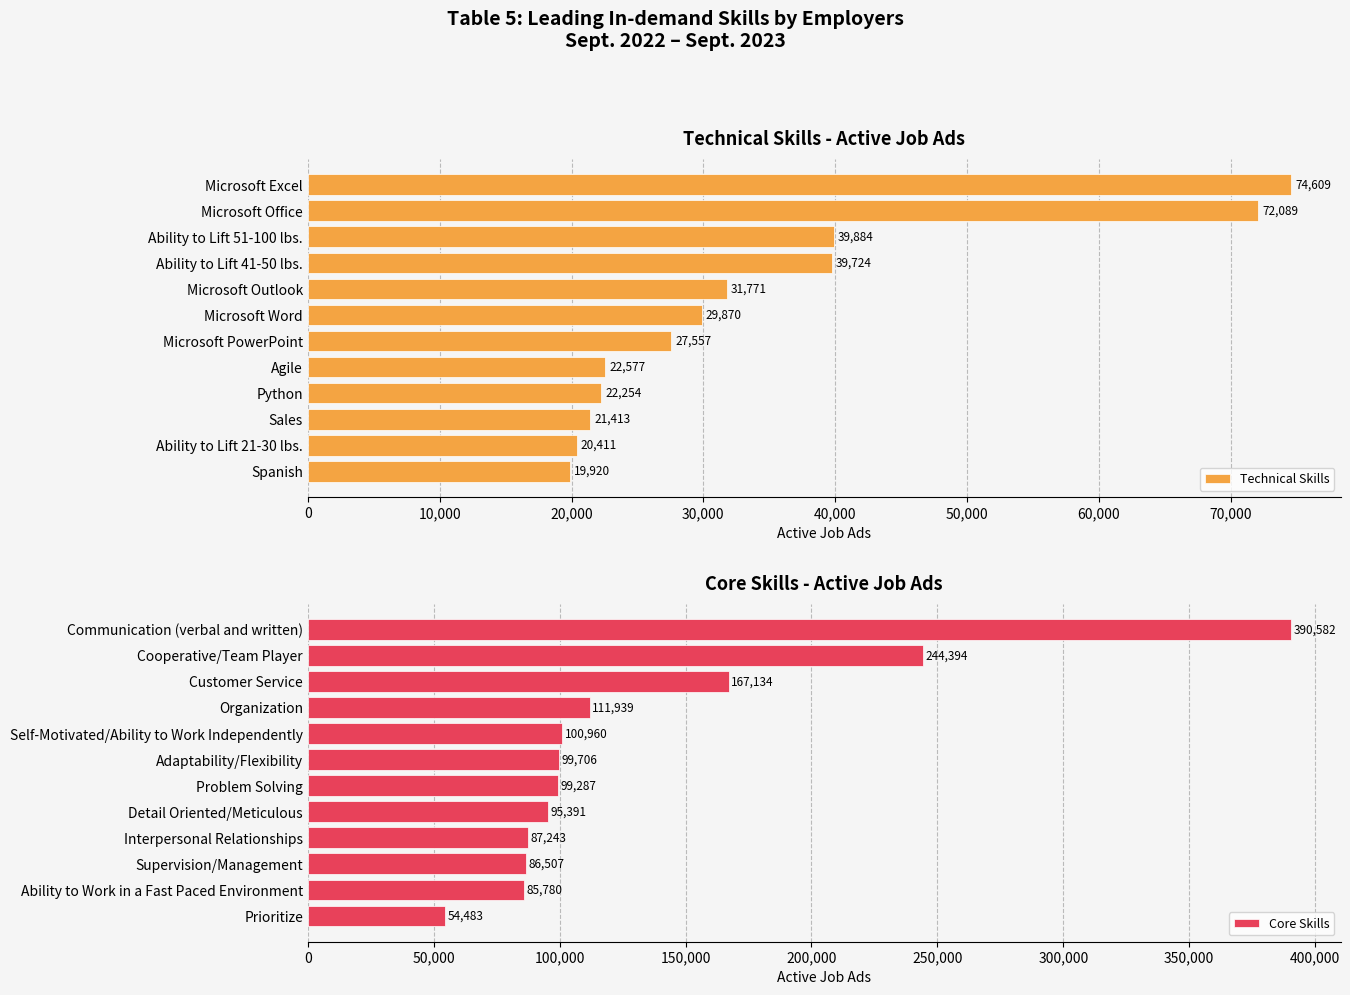

What are all the series names shown in the legend?

Technical Skills, Core Skills